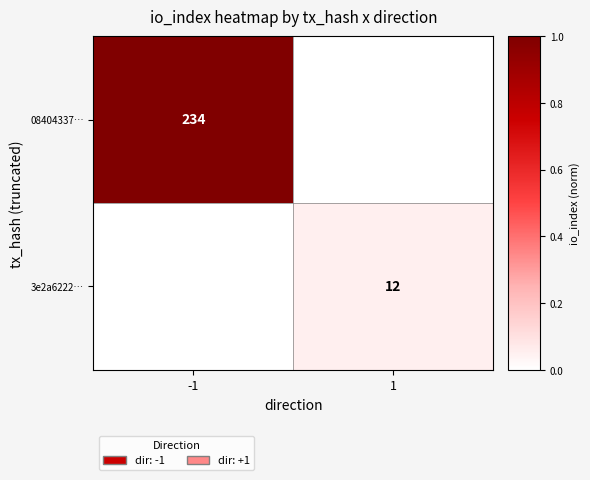

The 3e2a6222… series shows 18 at 1. True or false?

False